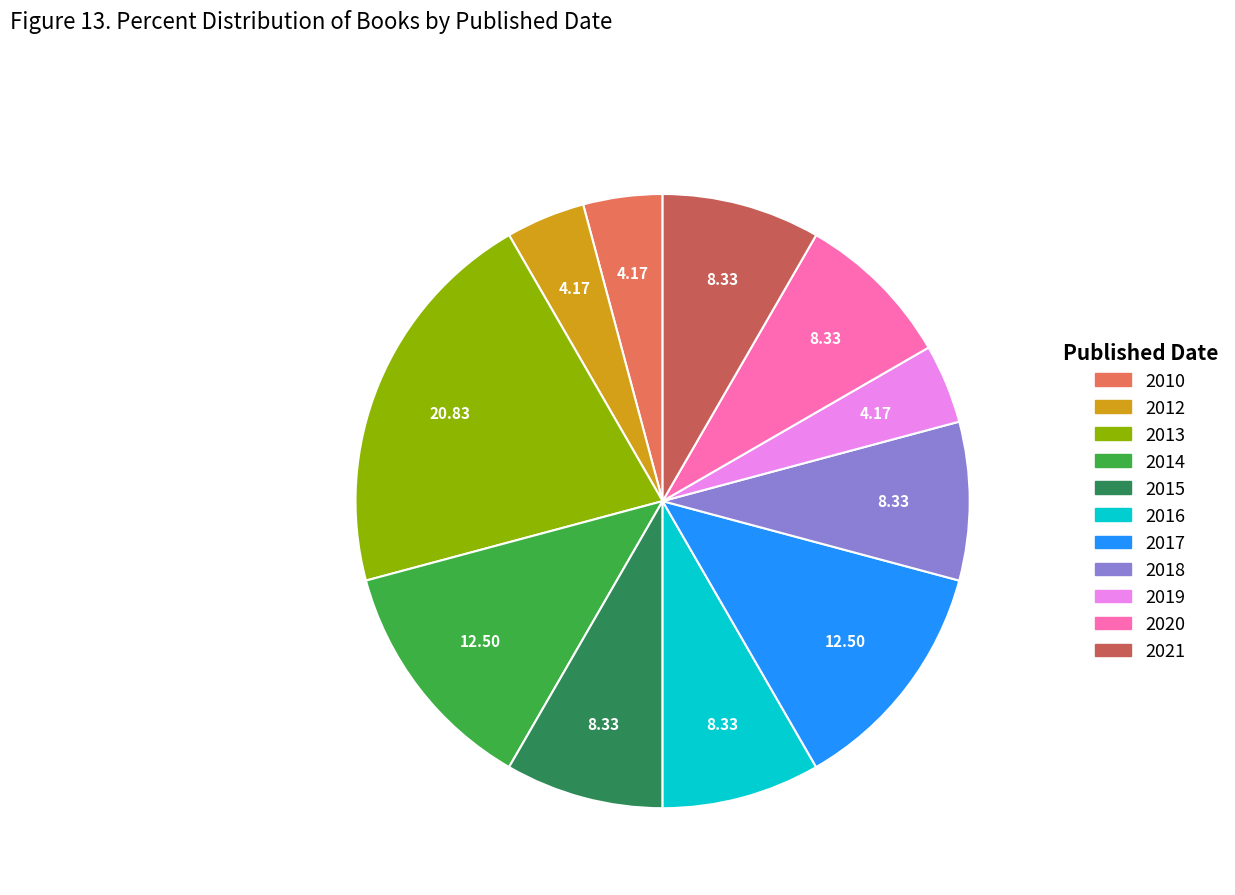

Is there a majority slice in this chart?

No